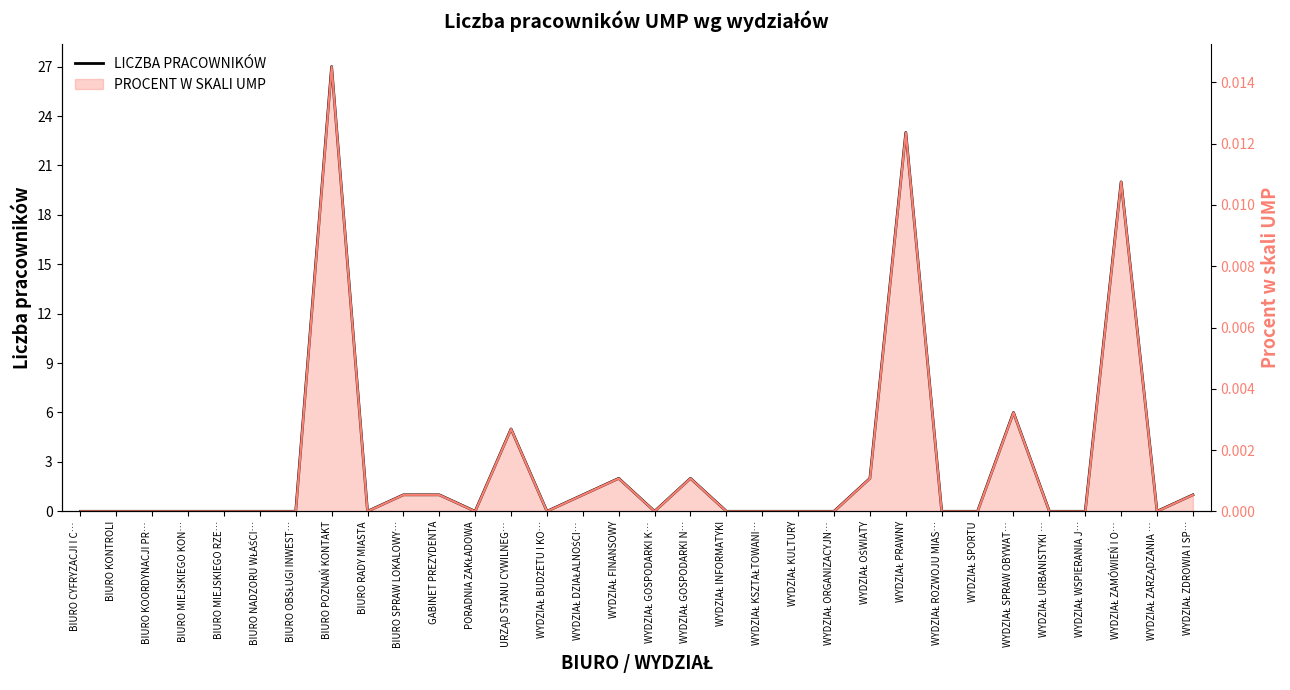

What is the label of the 13th point from the left?

URZĄD STANU CYWILNEG…